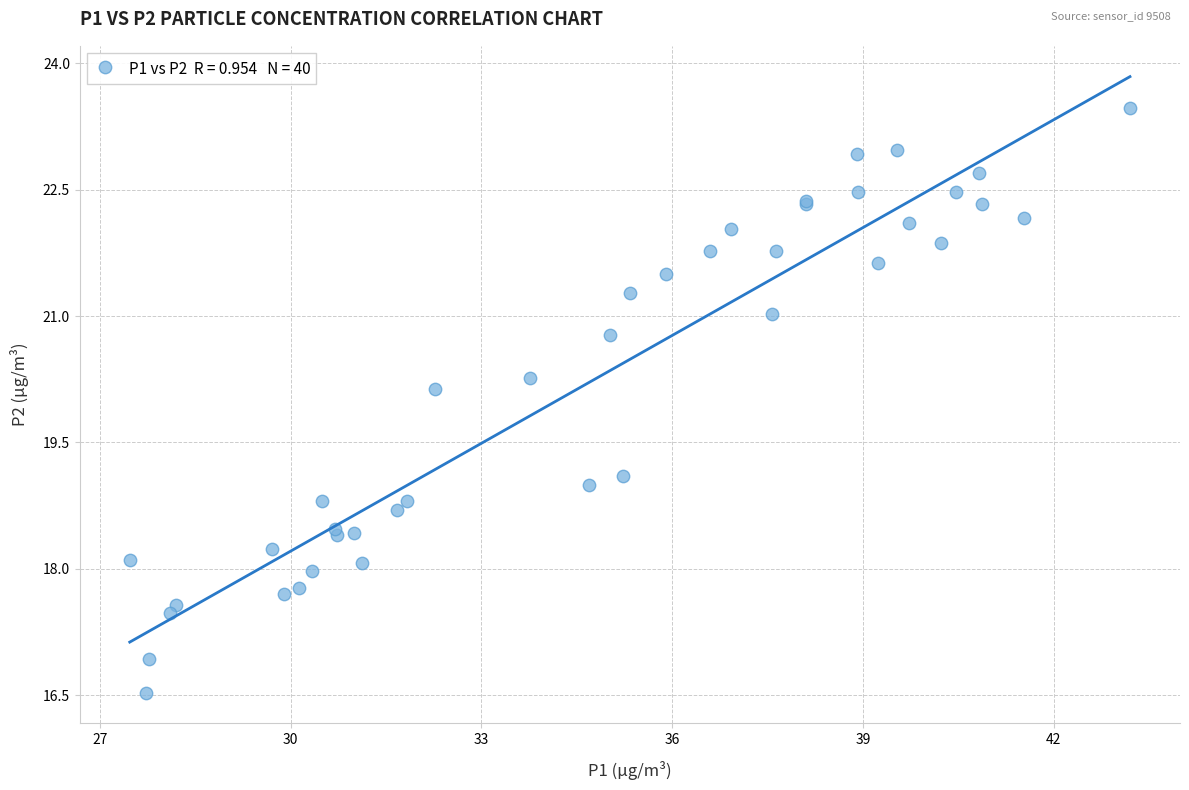

What Y value in the scatter plot is closest to 20?

20.1